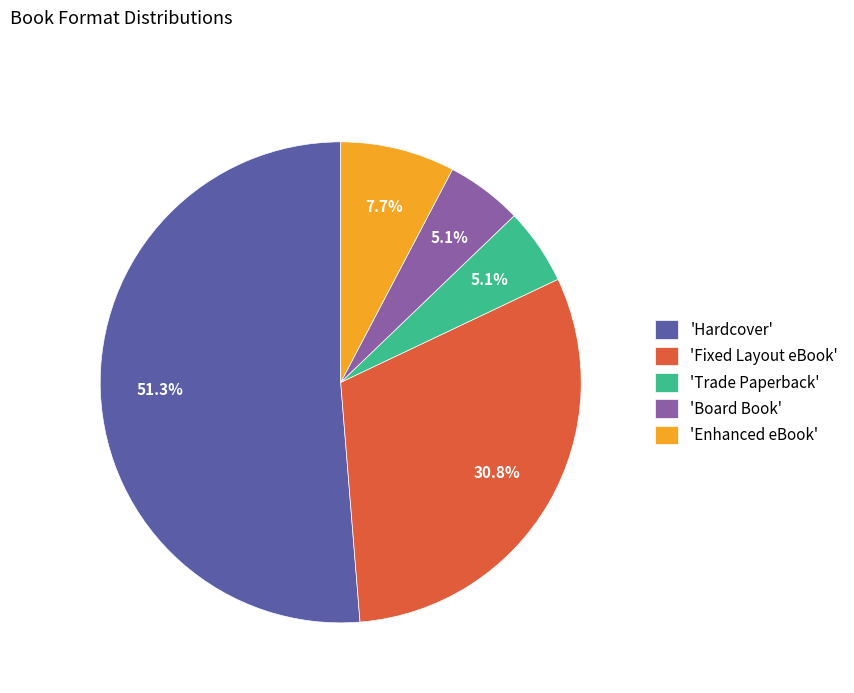

What is the total percentage of 'Board Book' and 'Enhanced eBook'?

12.8%